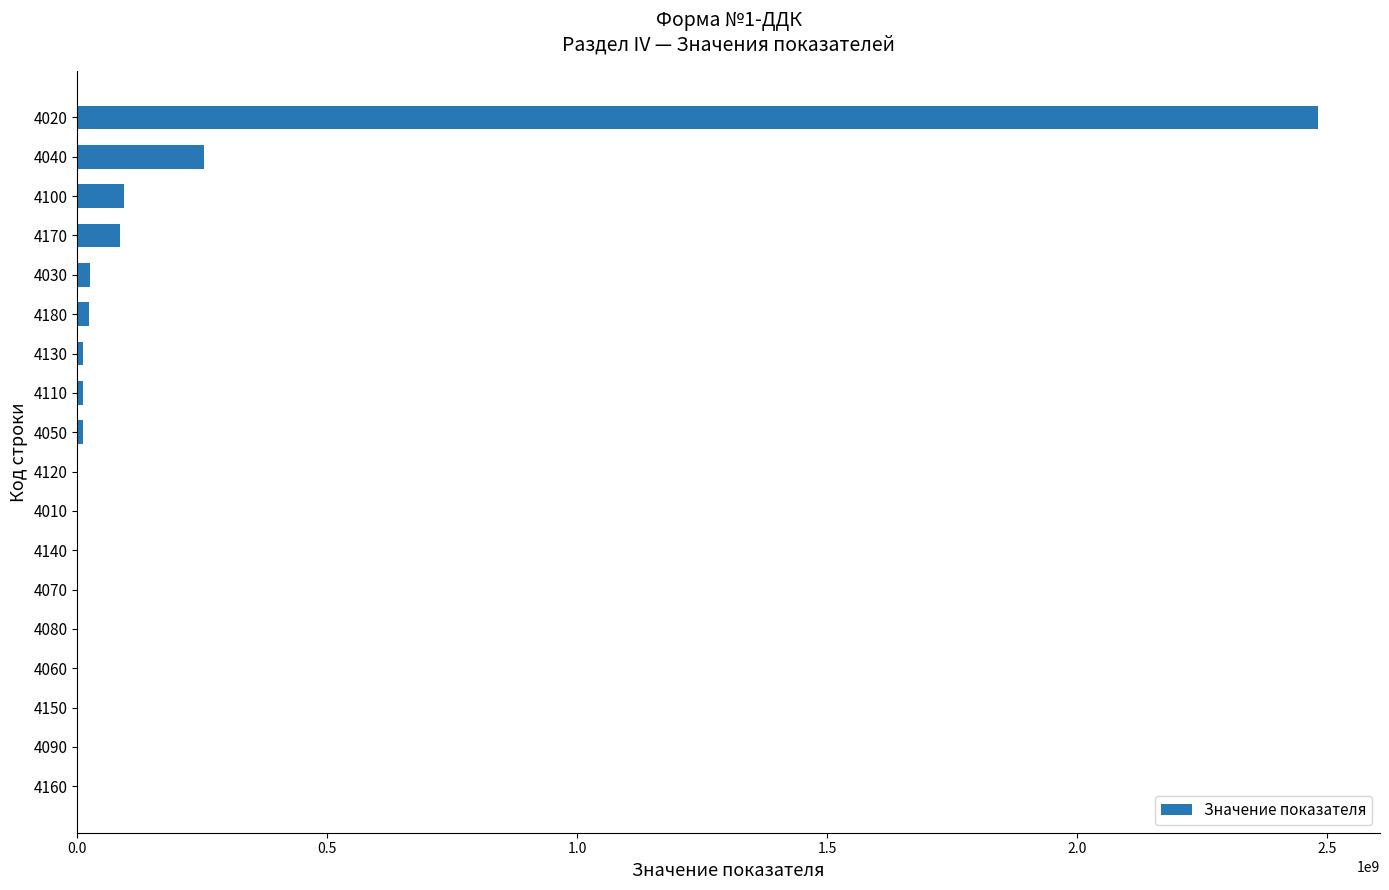

What is the sum of all values?

2996330461